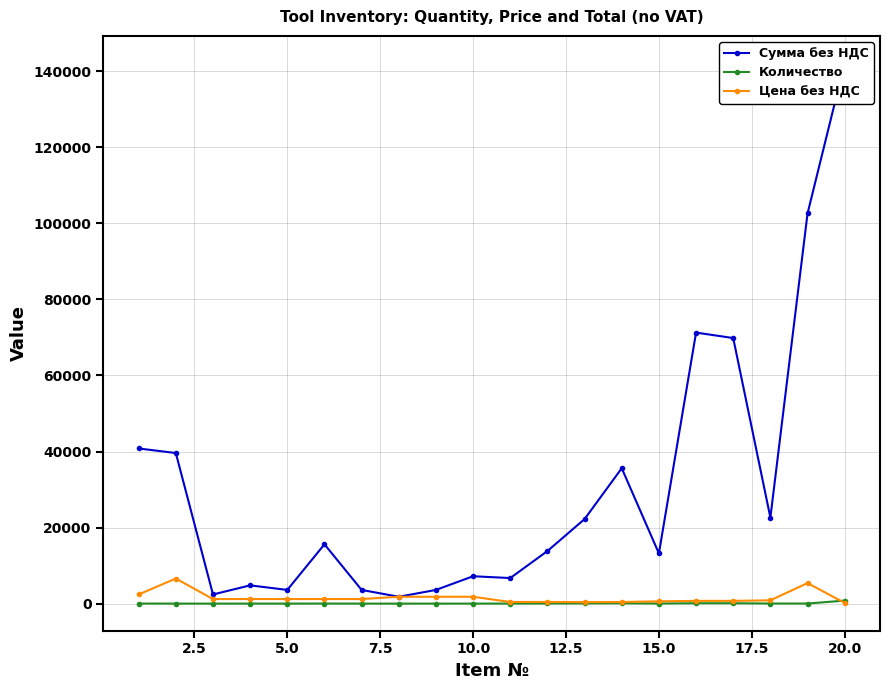

At 22.5, list the series in order from smallest to largest.

Количество, Цена без НДС, Сумма без НДС